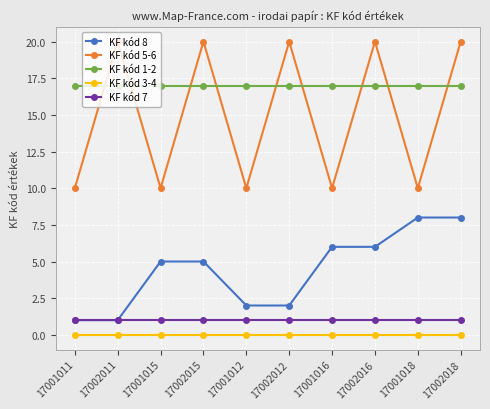

What is the maximum value shown in the chart?

20